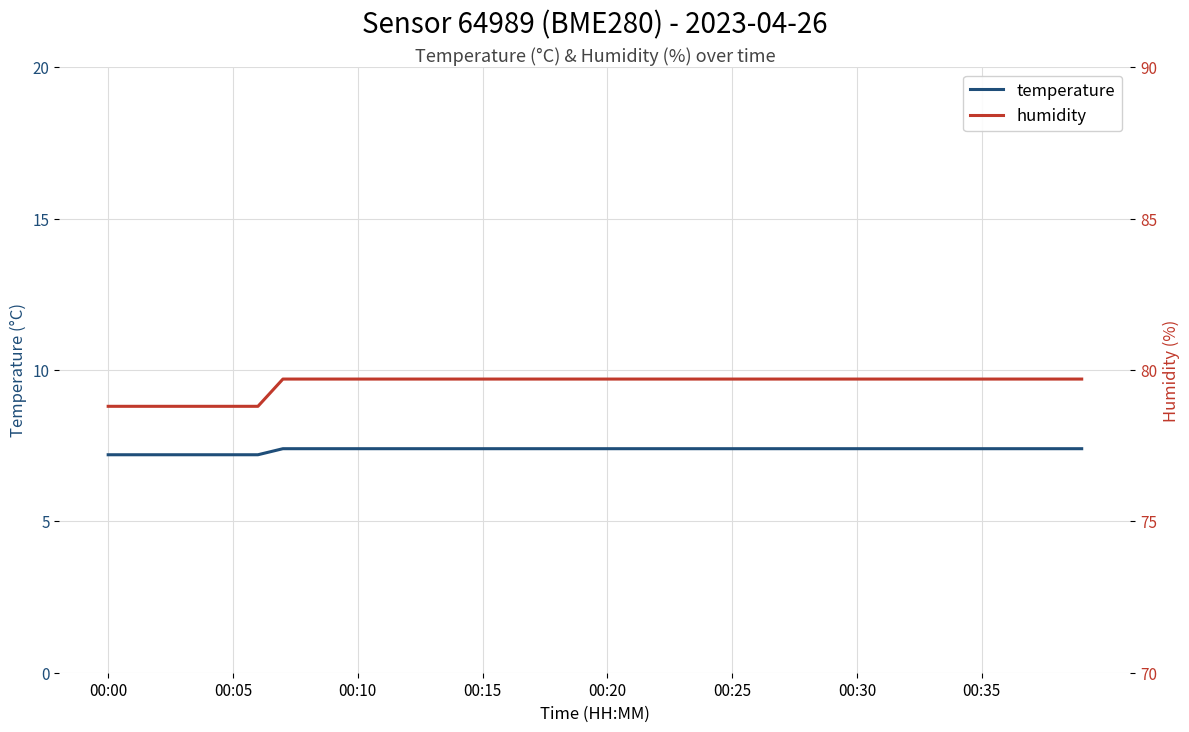

True or false: temperature has a value of 7.4 at 00:35.

True